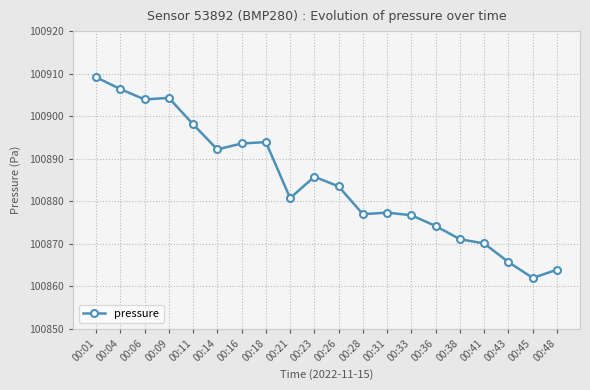

What is the value of the 5th point from the left?

100898.1